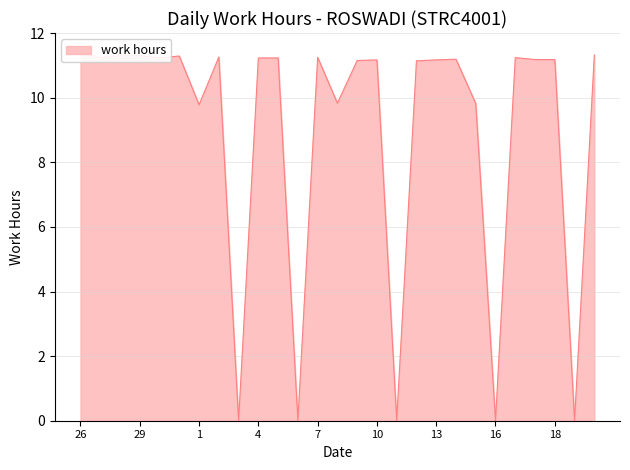

How many lines are shown in the chart?

1